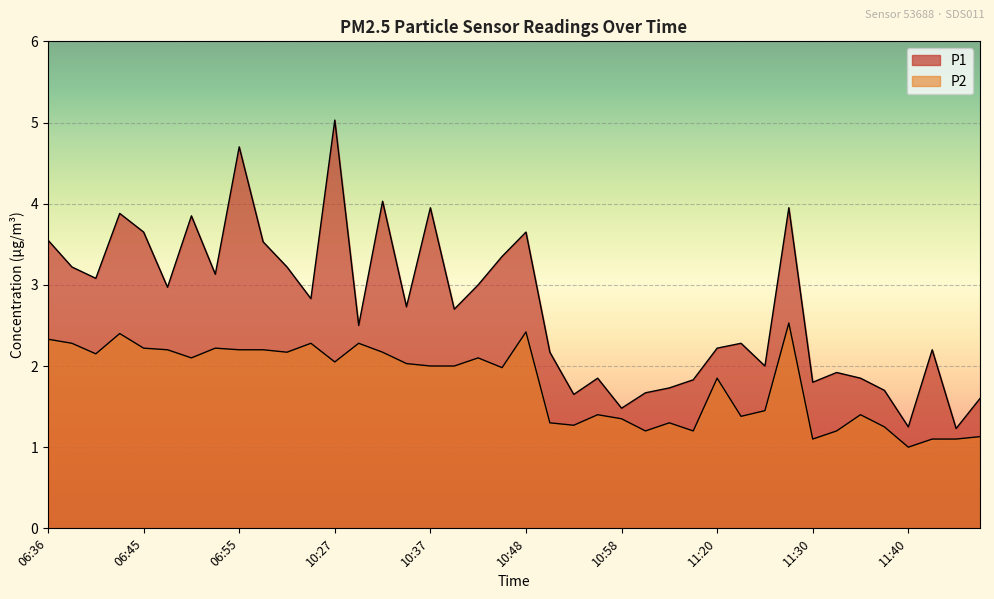

Rank the series by their maximum value, from highest to lowest.

P1, P2